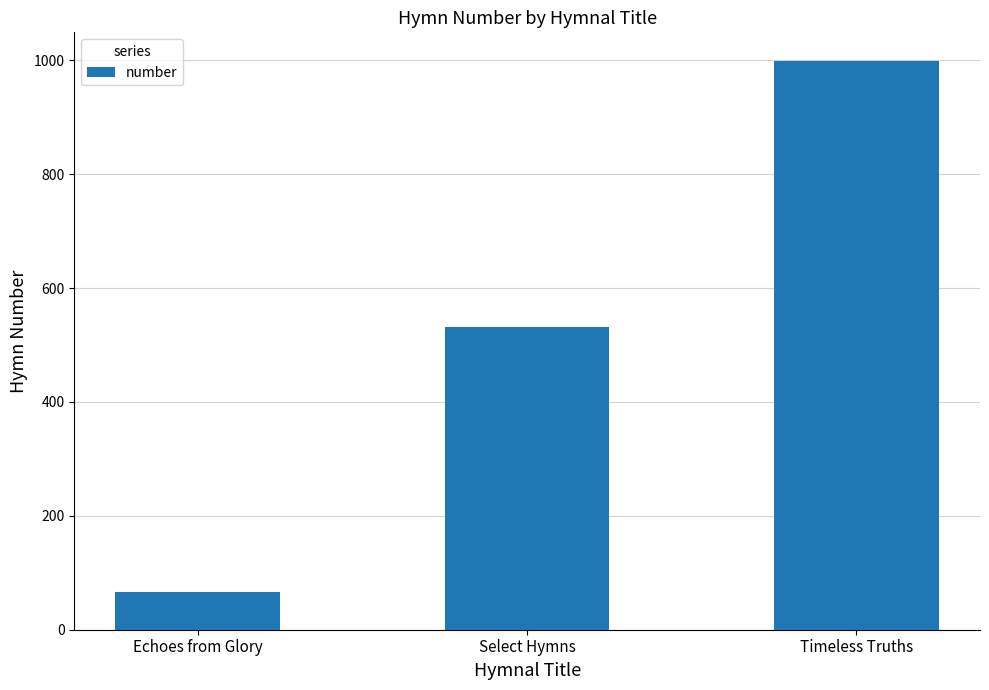

At which label is the value closest to 533?

Select Hymns